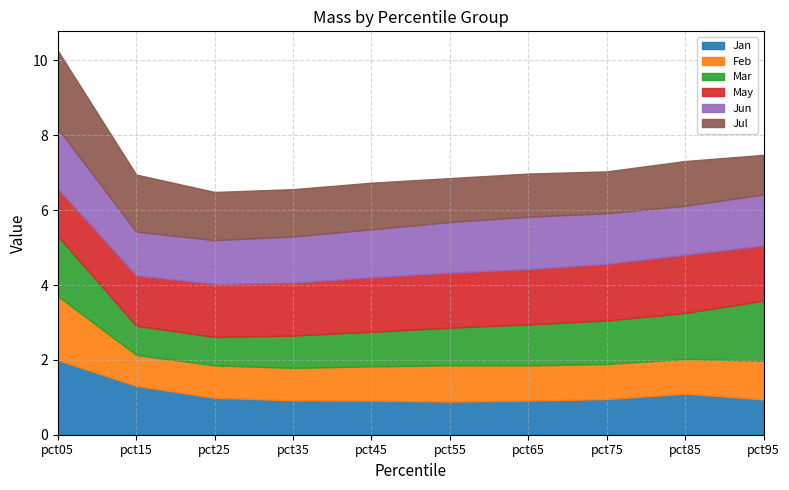

The Jan series shows 0.9 at pct65. True or false?

True